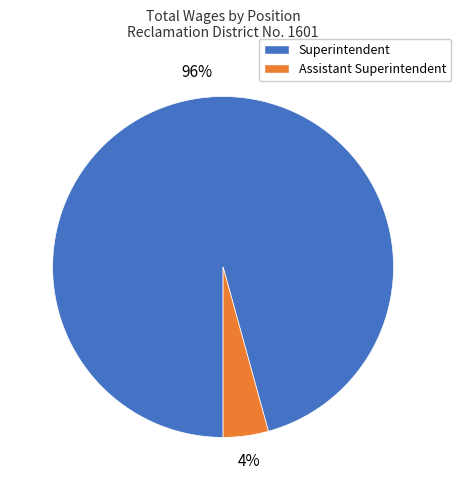

Rank the categories by value from lowest to highest.

Assistant Superintendent, Superintendent